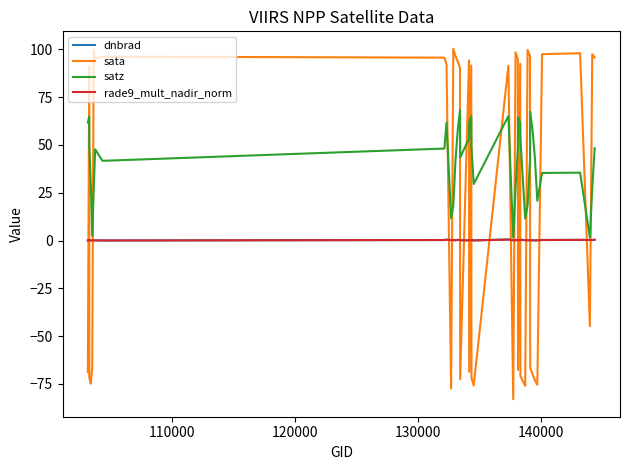

Which series has the largest range (max minus min)?

sata